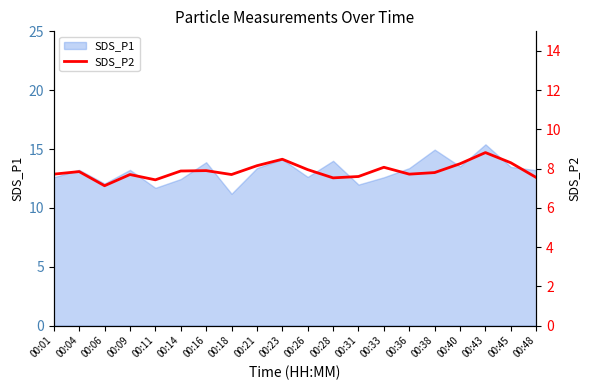

Reading left to right, list all the values displayed in this chart.

00:01=7.7	00:04=7.8	00:06=7.1	00:09=7.7	00:11=7.4	00:14=7.9	00:16=7.9	00:18=7.7	00:21=8.2	00:23=8.5	00:26=8.0	00:28=7.5	00:31=7.6	00:33=8.1	00:36=7.7	00:38=7.8	00:40=8.2	00:43=8.8	00:45=8.3	00:48=7.5